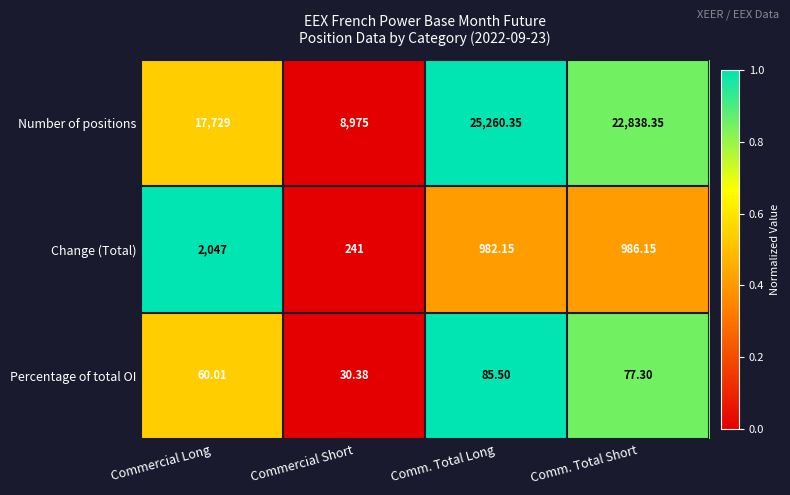

At which label is Number of positions closest to 17117?

Commercial Long